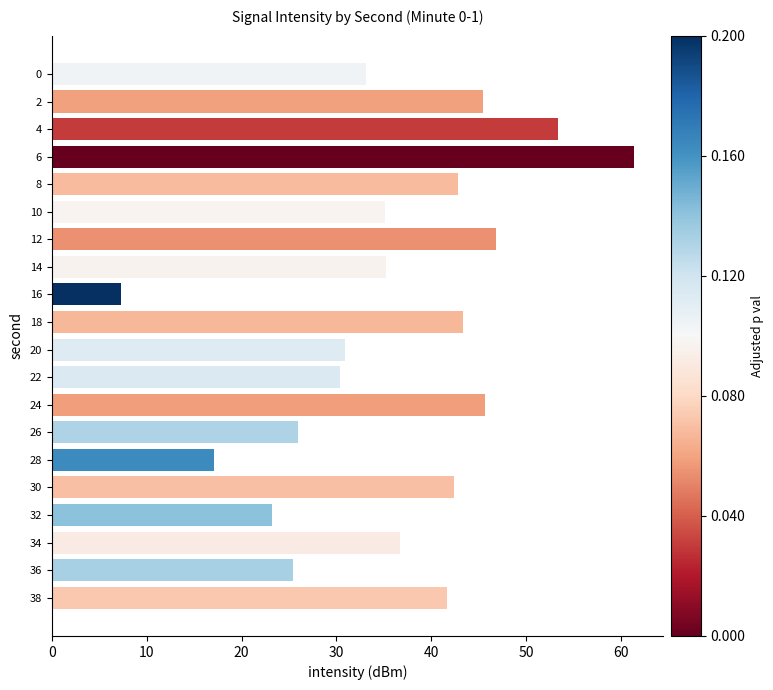

What is the value of the 2nd bar from the top?

45.5